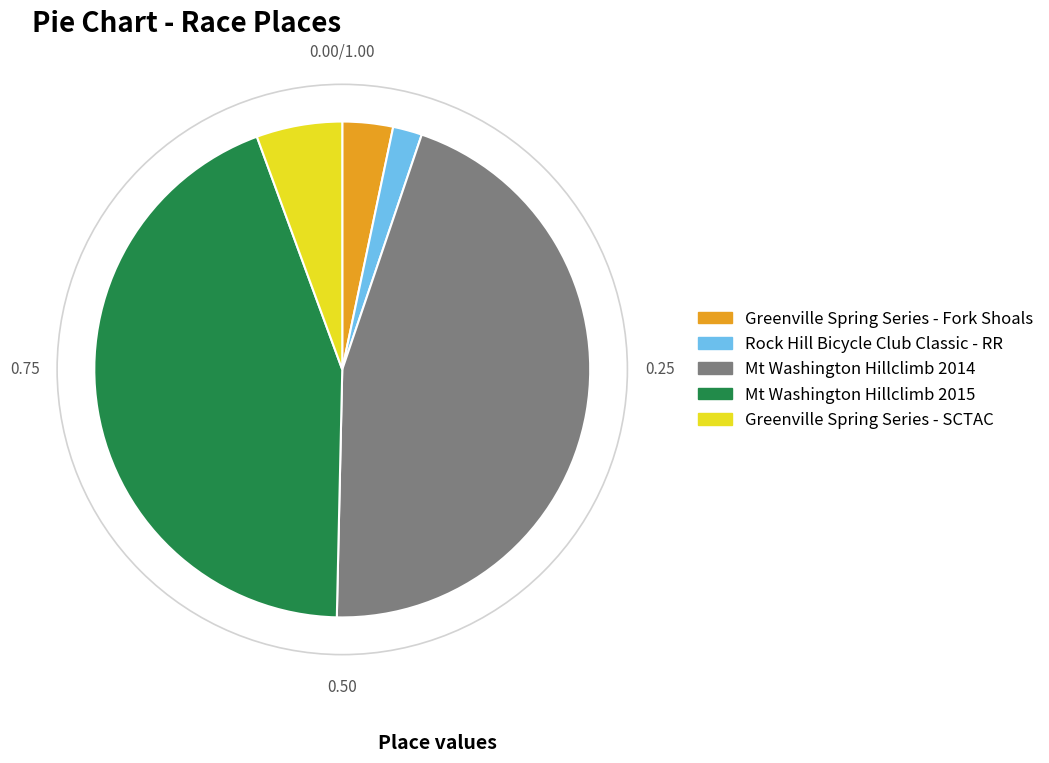

True or false: Greenville Spring Series - Fork Shoals accounts for 3% of the total.

True